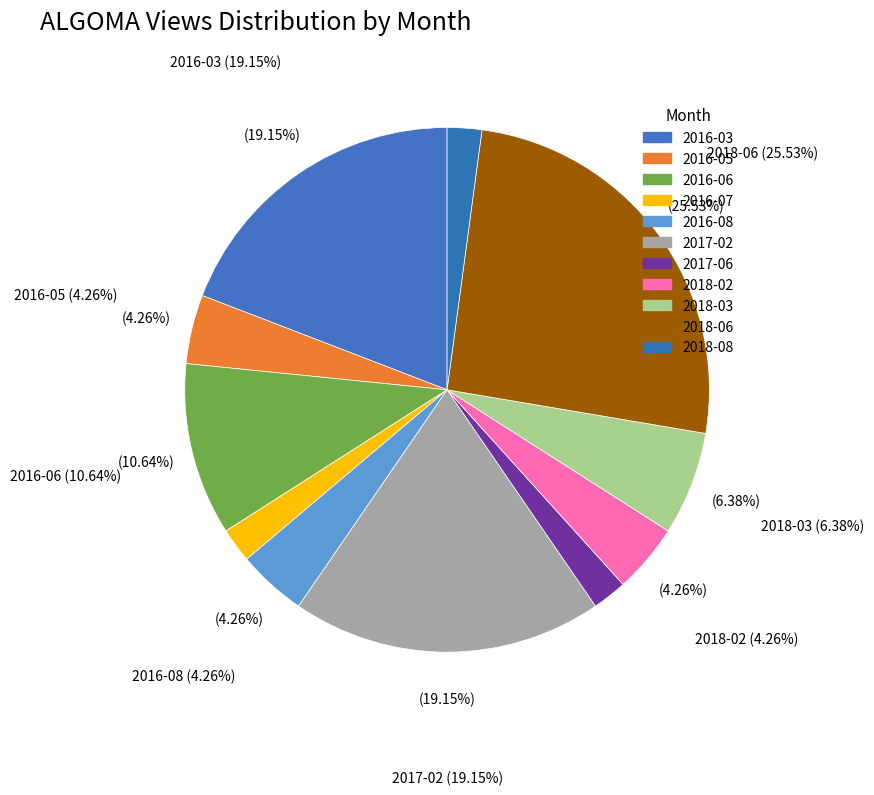

What percentage is the 2016-06 slice, to the nearest percent?

11%